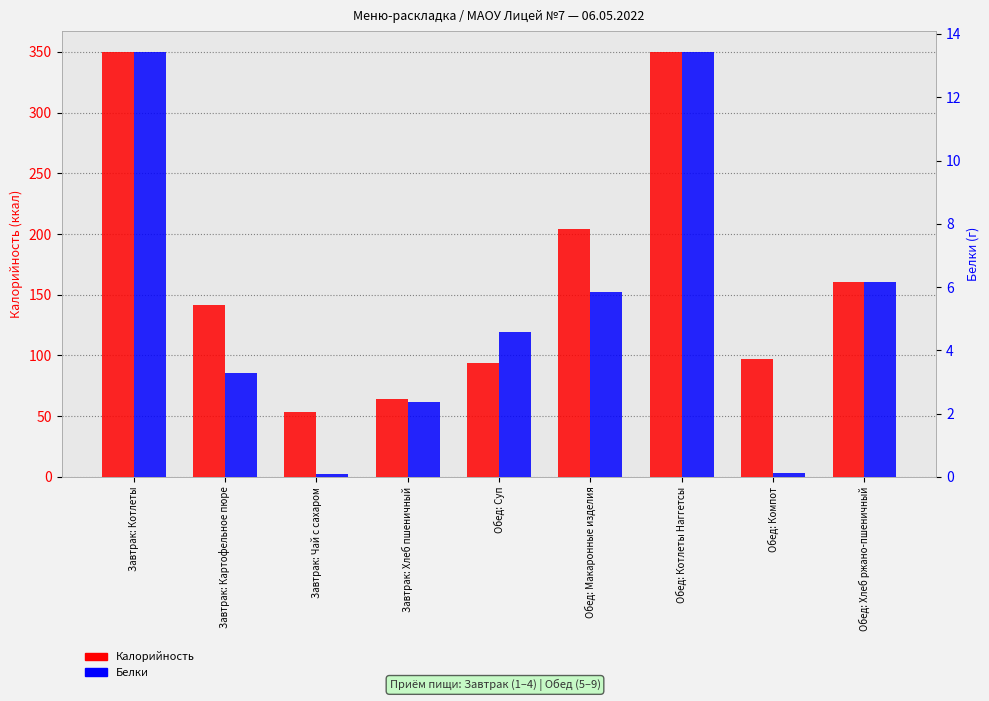

What position from the right is Завтрак: Чай с сахаром?

7